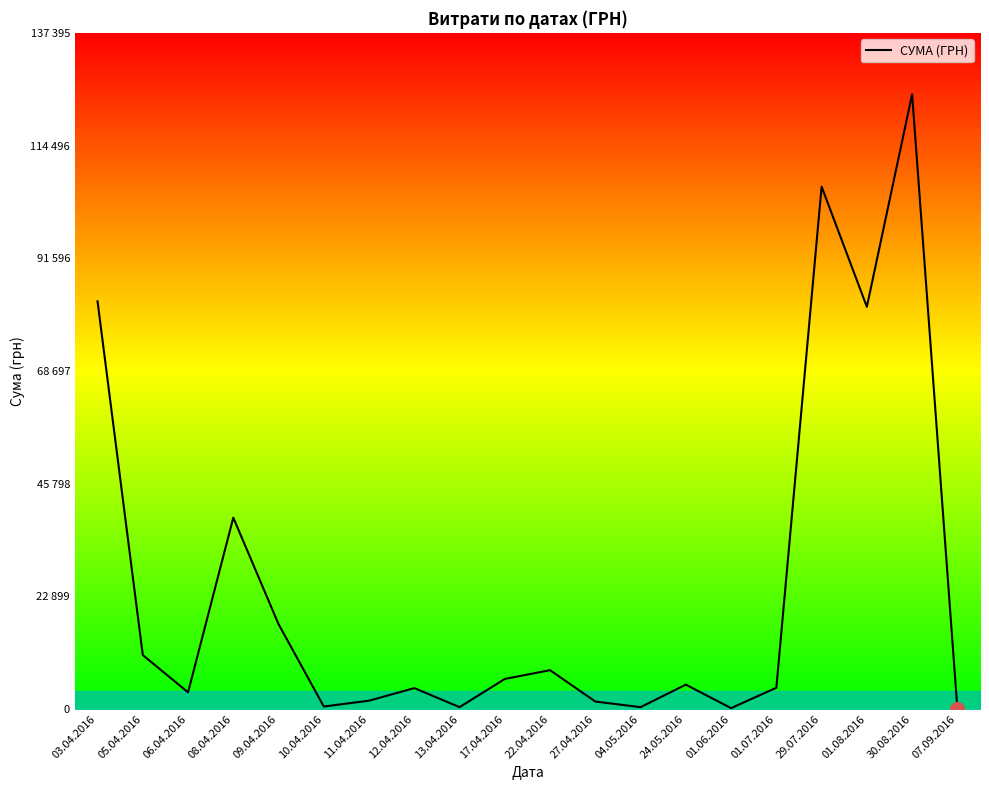

What position from the left is 24.05.2016?

14